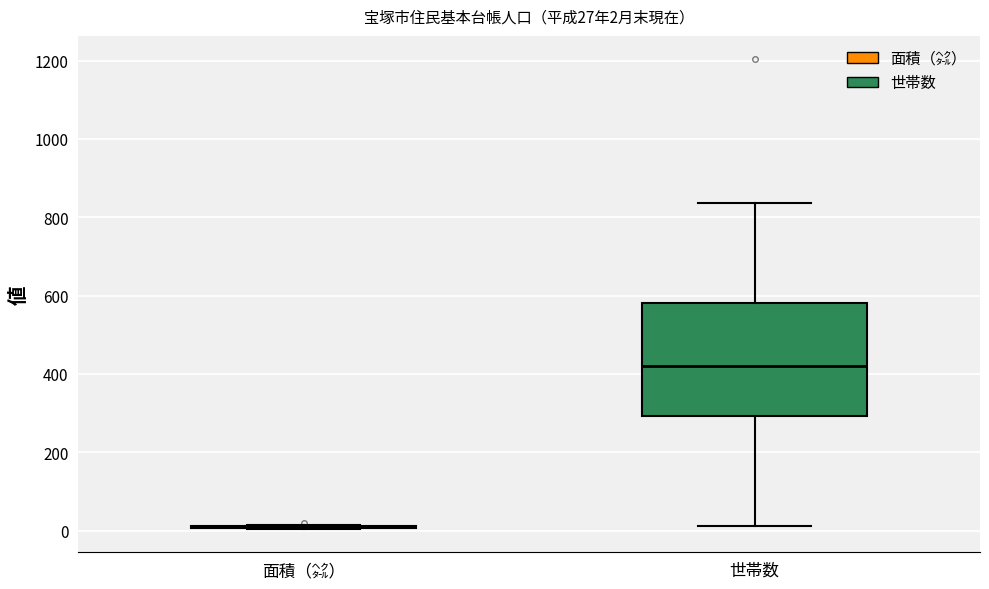

Which box is the tallest, from its lower edge to its upper edge?

世帯数